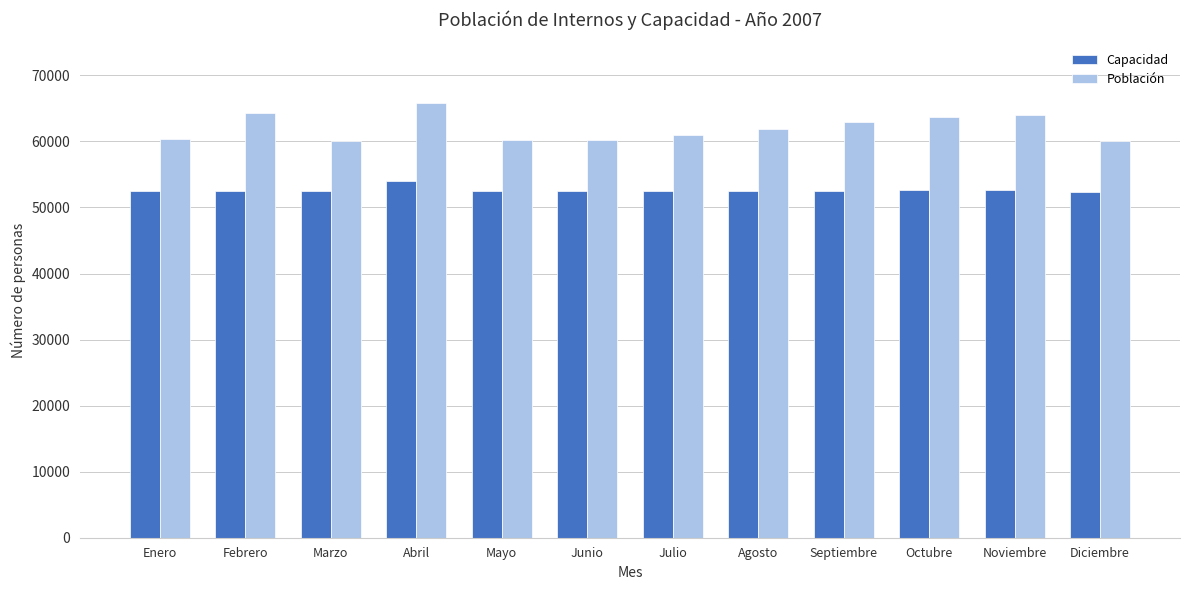

What is the smallest value displayed?

52414